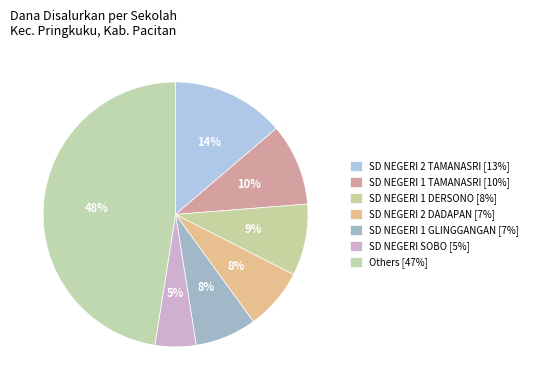

How many slices are in this pie chart?

7